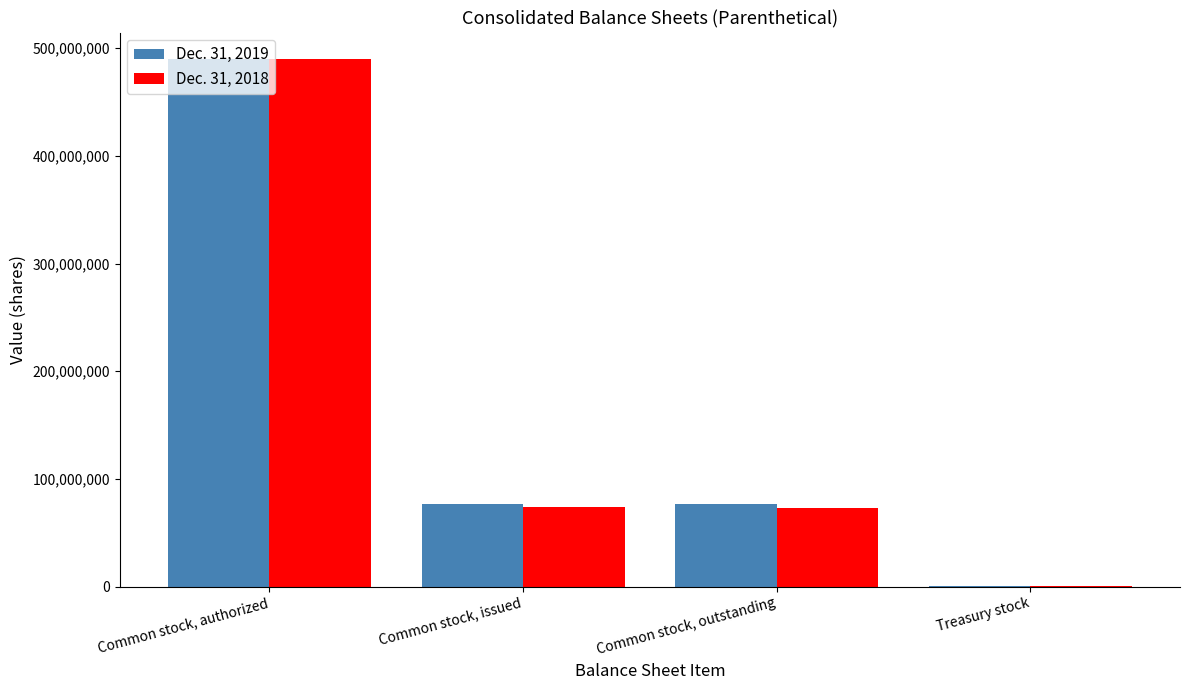

Is the value of Dec. 31, 2019 at Treasury stock greater than the value of Dec. 31, 2018 at Common stock, outstanding?

No